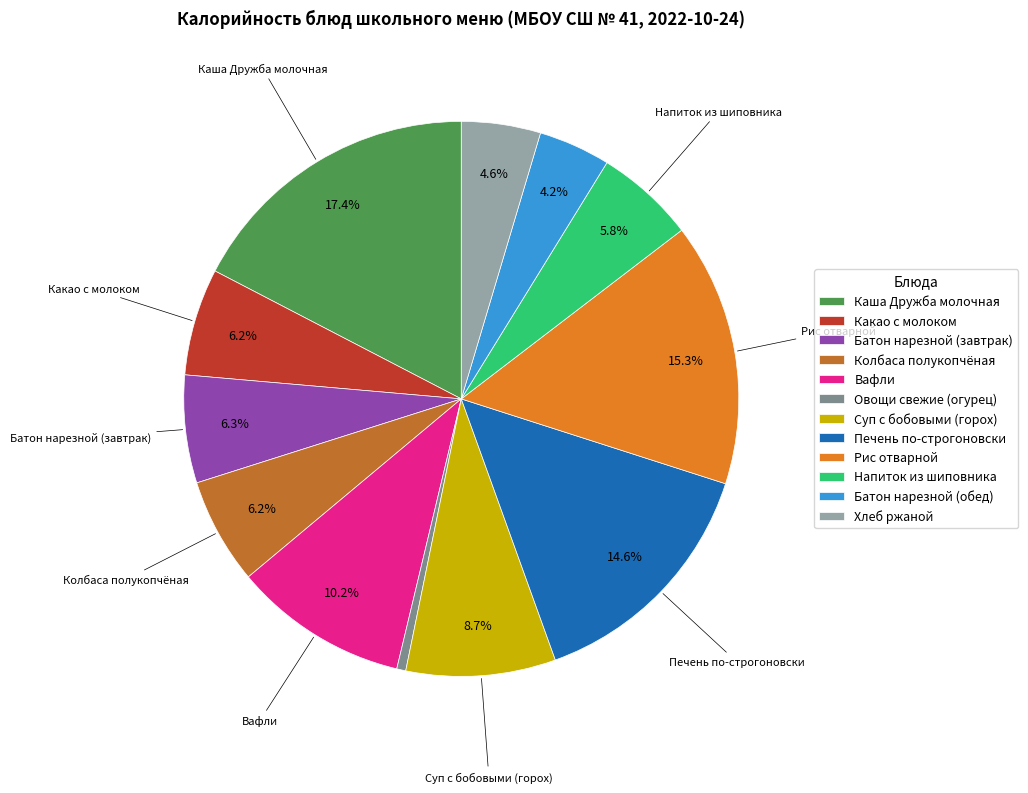

To the nearest percent, what percentage of the pie is Суп с бобовыми (горох)?

9%